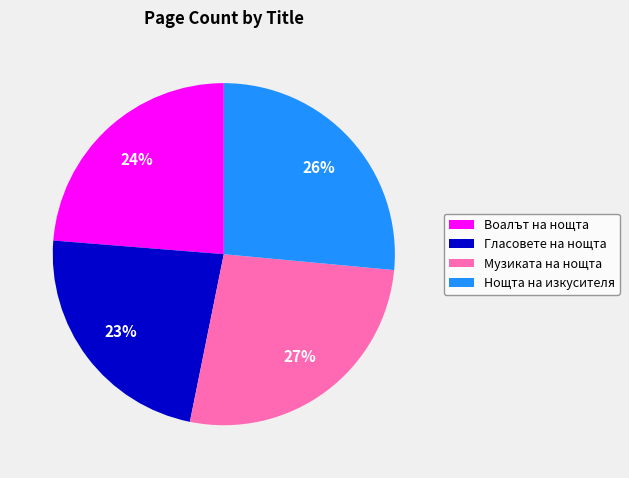

To the nearest percent, what percentage of the pie is Нощта на изкусителя?

26%